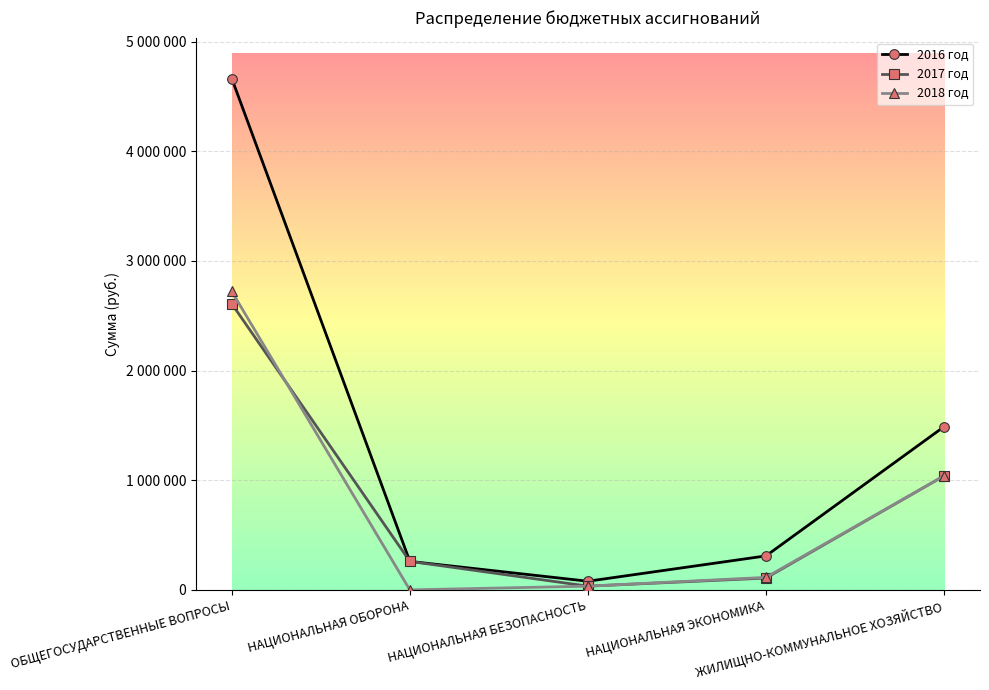

Which series has the largest range (max minus min)?

2016 год